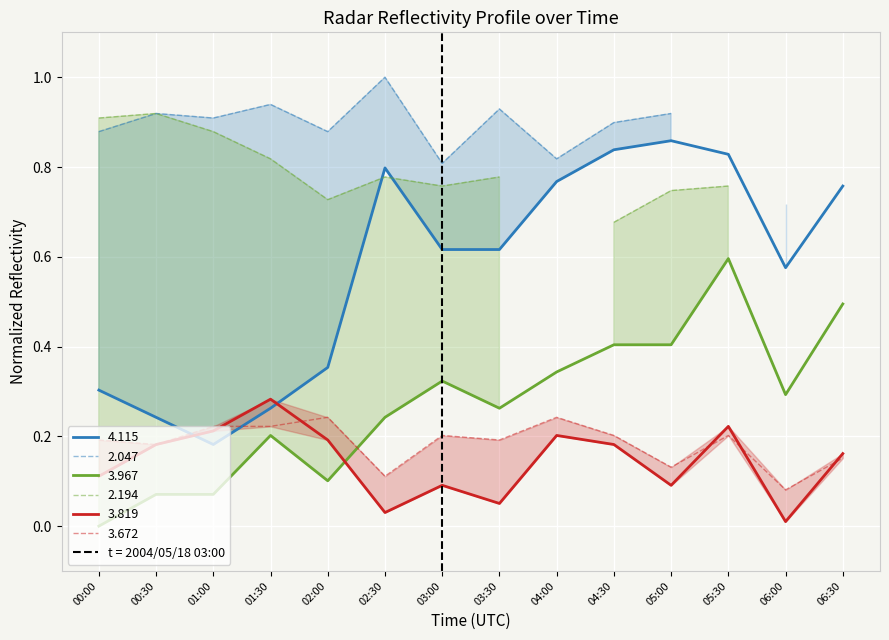

The 4.115 series shows 1.1 at 06:30. True or false?

False